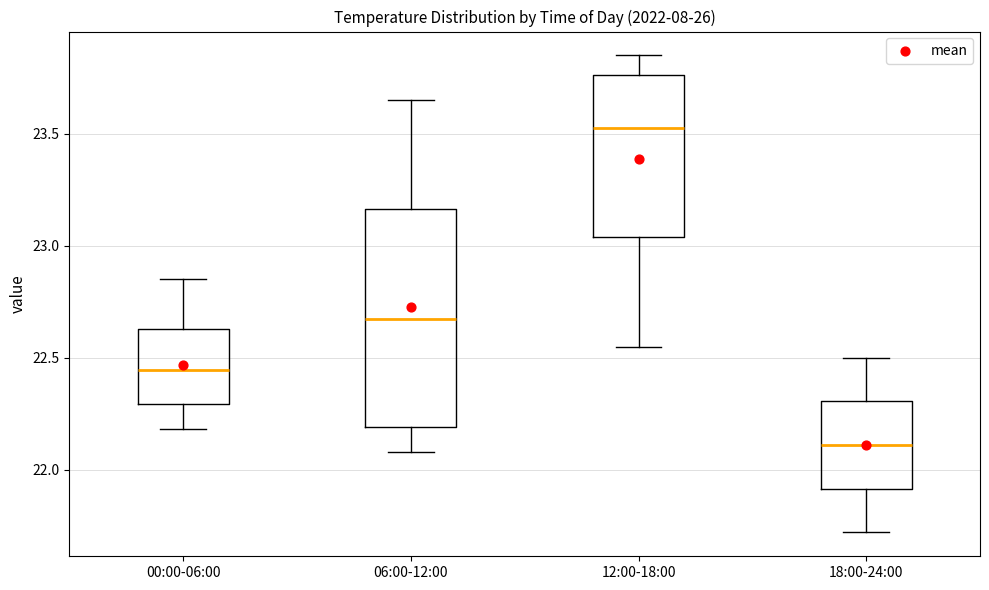

Where is the lower edge of the box for 00:00-06:00 on the y-axis? The values are not printed on the chart, so give them approximately, as read against the axis.

22.30